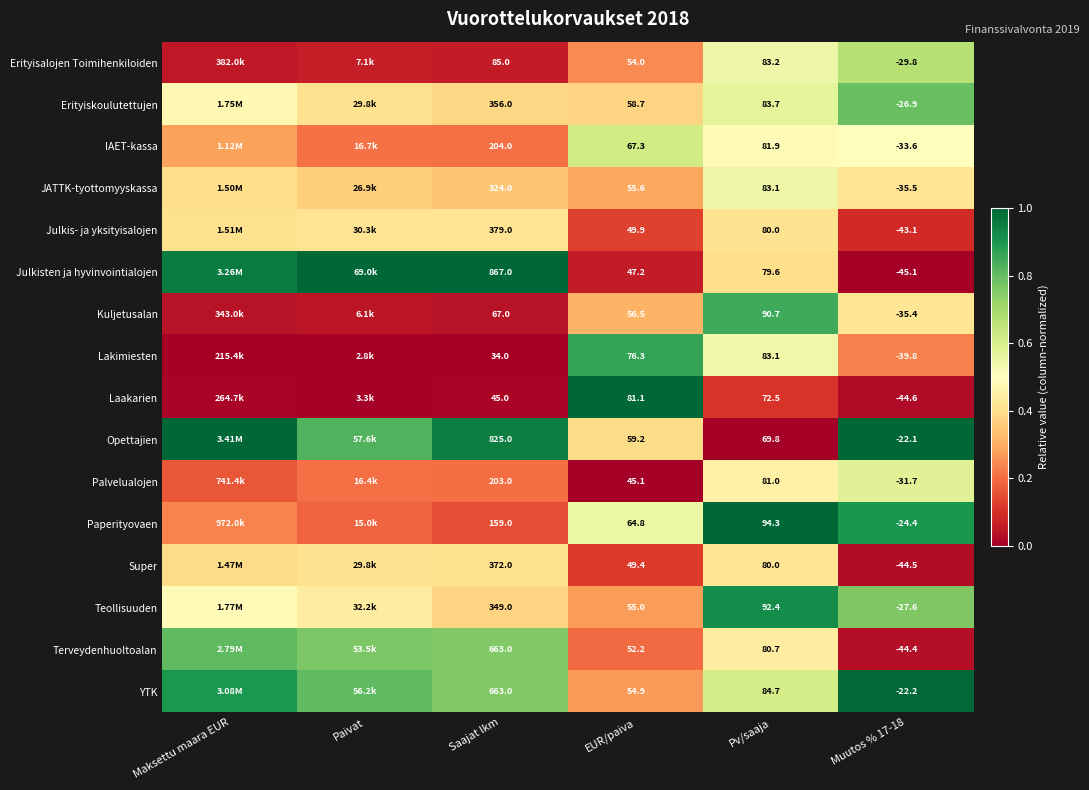

At Muutos % 17-18, list the series in order from smallest to largest.

Julkisten ja hyvinvointialojen, Laakarien, Super, Terveydenhuoltoalan, Julkis- ja yksityisalojen, Lakimiesten, JATTK-tyottomyyskassa, Kuljetusalan, IAET-kassa, Palvelualojen, Erityisalojen Toimihenkiloiden, Teollisuuden, Erityiskoulutettujen, Paperityovaen, YTK, Opettajien